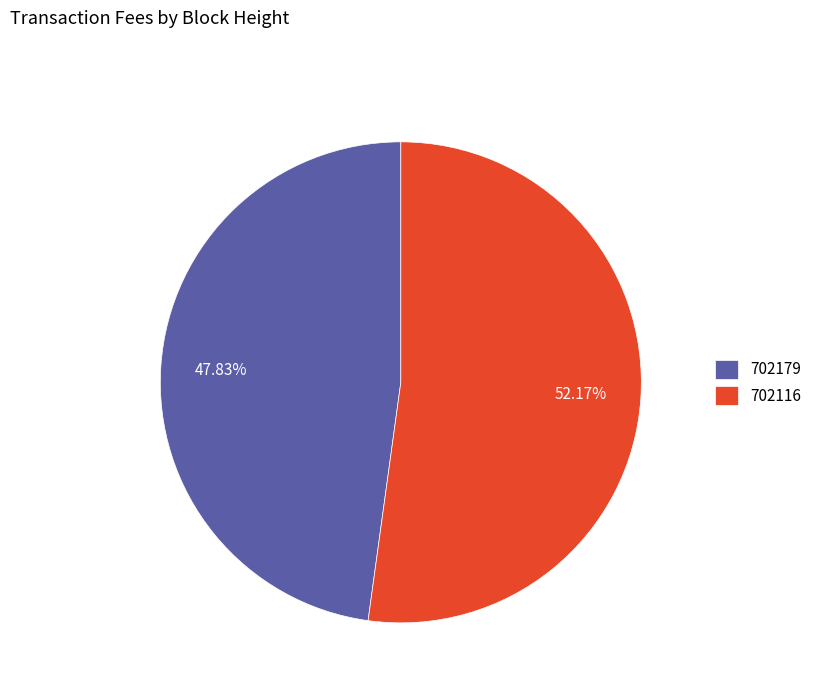

What percentage is the 702116 slice, to the nearest percent?

52%